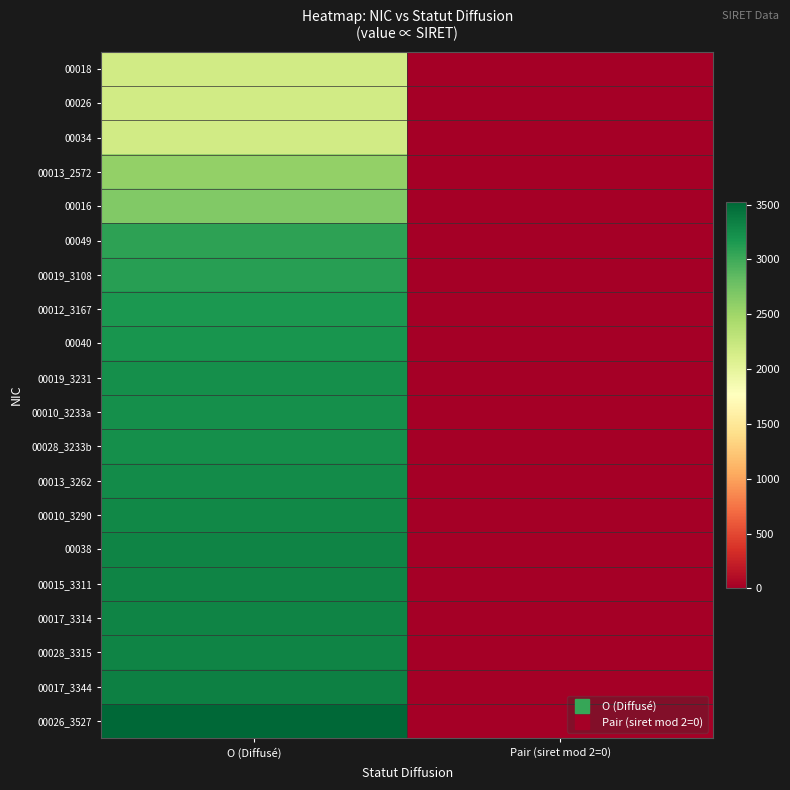

Reading right to left, extract all data points from this chart.

00018: Pair (siret mod 2=0)=1.0	O (Diffusé)=2172.0
00026: Pair (siret mod 2=0)=1.0	O (Diffusé)=2172.0
00034: Pair (siret mod 2=0)=1.0	O (Diffusé)=2172.0
00013_2572: Pair (siret mod 2=0)=0.0	O (Diffusé)=2572.0
00016: Pair (siret mod 2=0)=1.0	O (Diffusé)=2672.0
00049: Pair (siret mod 2=0)=0.0	O (Diffusé)=3085.1
00019_3108: Pair (siret mod 2=0)=0.0	O (Diffusé)=3108.1
00012_3167: Pair (siret mod 2=0)=1.0	O (Diffusé)=3167.8
00040: Pair (siret mod 2=0)=1.0	O (Diffusé)=3188.5
00019_3231: Pair (siret mod 2=0)=0.0	O (Diffusé)=3231.1
00010_3233a: Pair (siret mod 2=0)=1.0	O (Diffusé)=3234.0
00028_3233b: Pair (siret mod 2=0)=1.0	O (Diffusé)=3234.0
00013_3262: Pair (siret mod 2=0)=0.0	O (Diffusé)=3262.9
00010_3290: Pair (siret mod 2=0)=1.0	O (Diffusé)=3290.7
00038: Pair (siret mod 2=0)=1.0	O (Diffusé)=3311.5
00015_3311: Pair (siret mod 2=0)=0.0	O (Diffusé)=3311.7
00017_3314: Pair (siret mod 2=0)=0.0	O (Diffusé)=3314.2
00028_3315: Pair (siret mod 2=0)=1.0	O (Diffusé)=3315.8
00017_3344: Pair (siret mod 2=0)=0.0	O (Diffusé)=3344.2
00026_3527: Pair (siret mod 2=0)=1.0	O (Diffusé)=3527.3